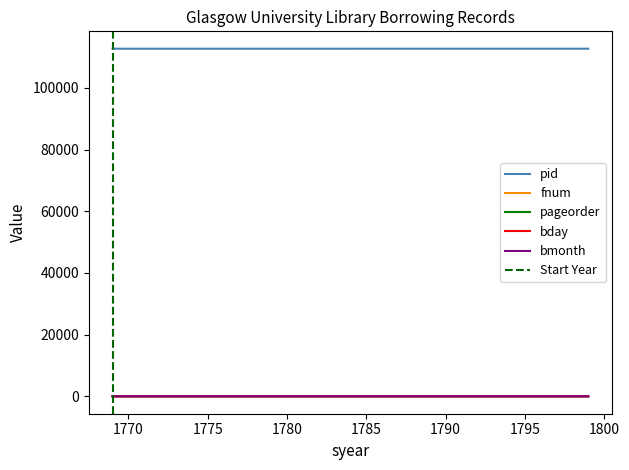

What is the value of the bmonth point at the 2nd from the left?

6